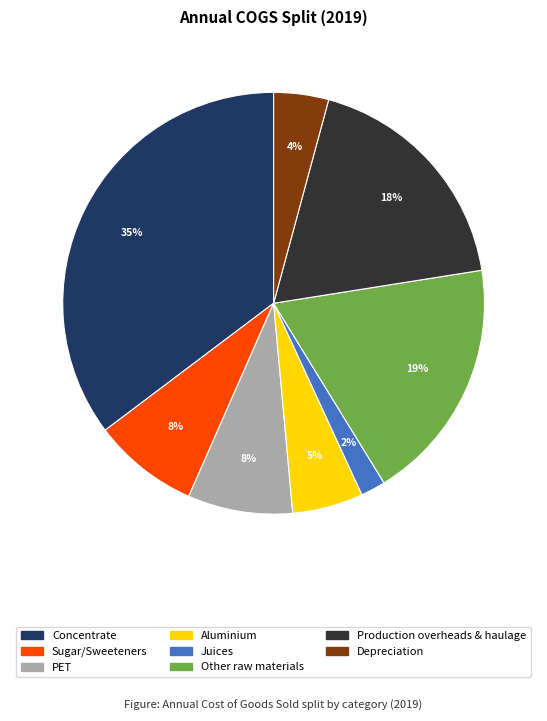

Is there any slice that represents more than half of the pie?

No